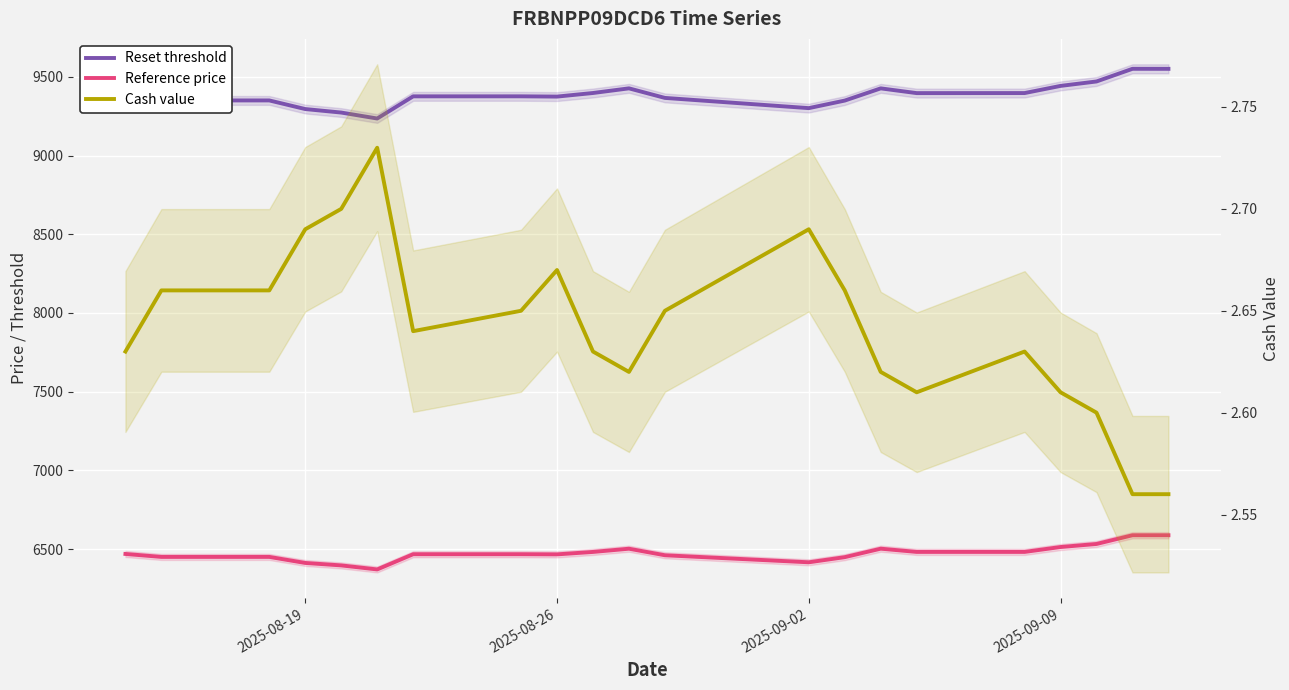

What are all the series names shown in the legend?

Reset threshold, Reference price, Cash value